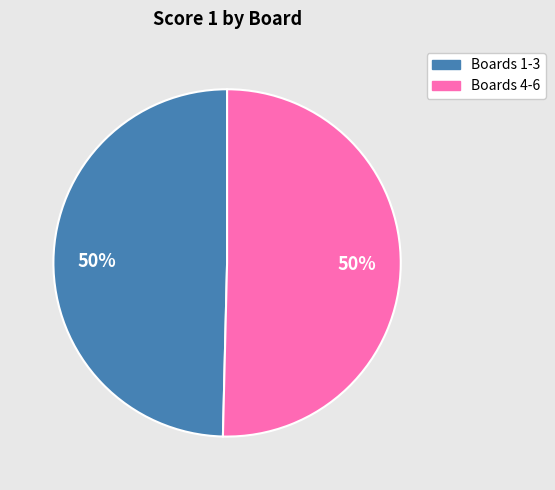

To the nearest percent, what is the average slice percentage?

50%